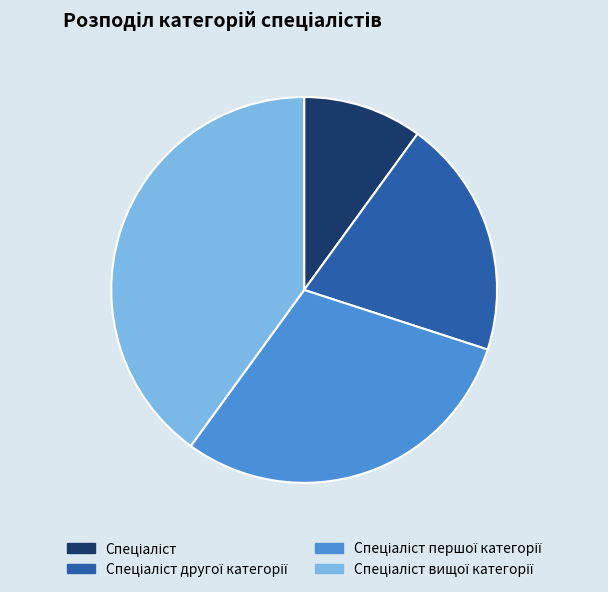

Does any single category account for the majority?

No